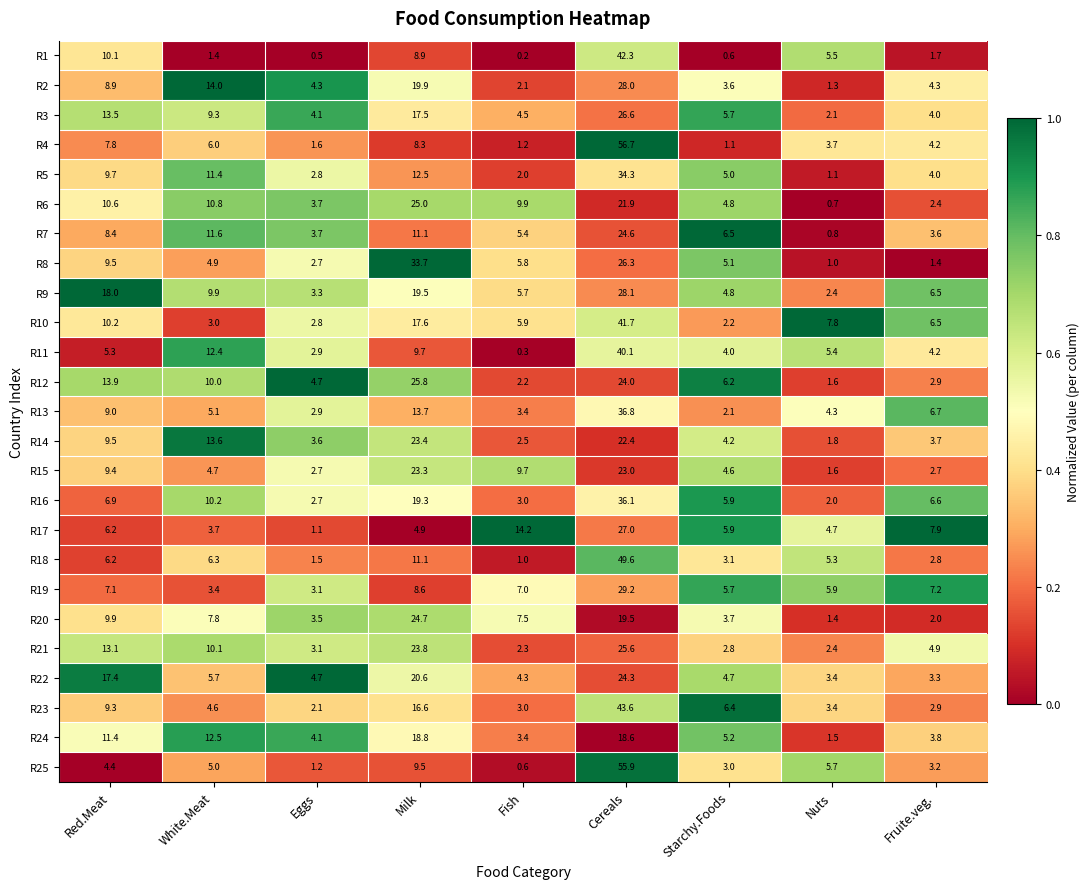

Which series has the largest total across all categories?

R9